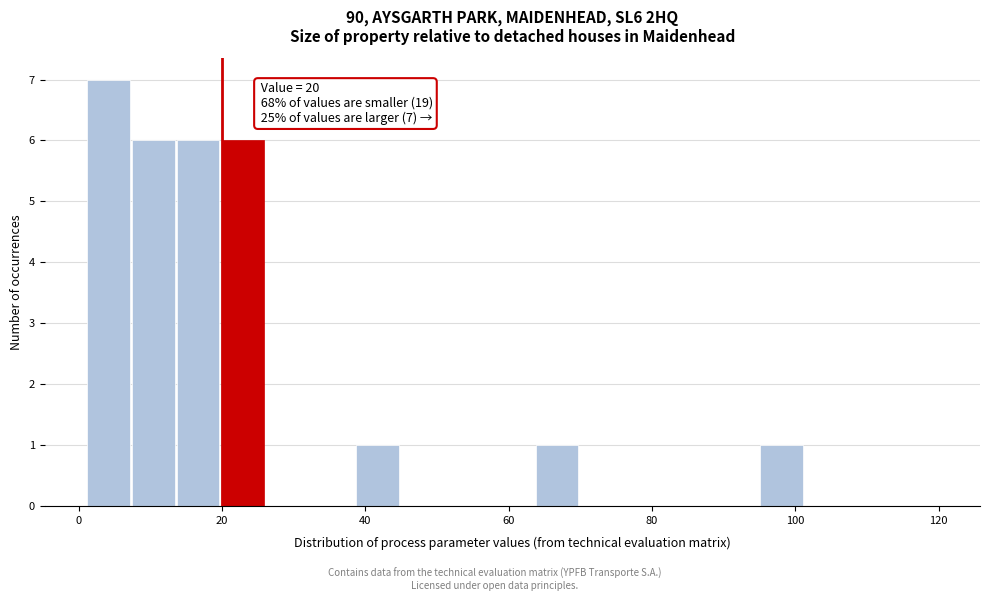

Around what value on the x-axis is the tallest bar? Give the approximate position of its centre, as read against the axis.

4